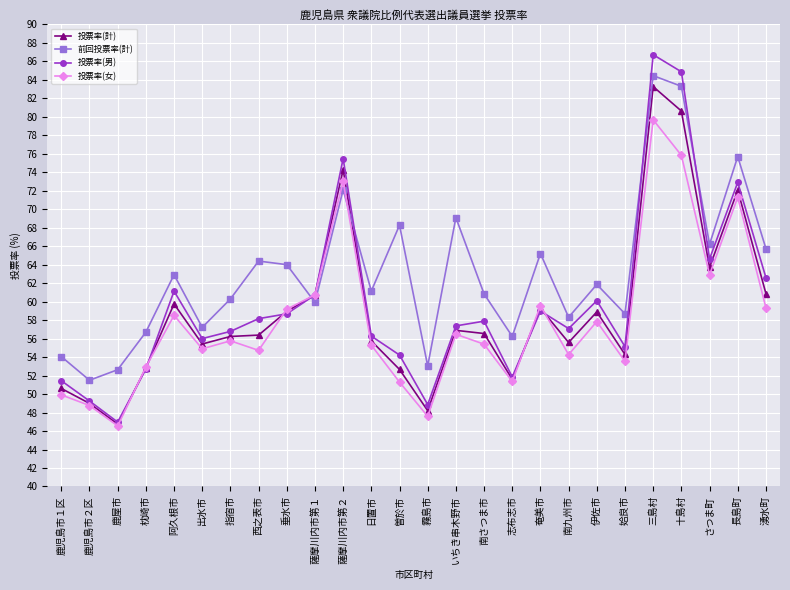

Read the 投票率(男) value at 霧島市.

48.9